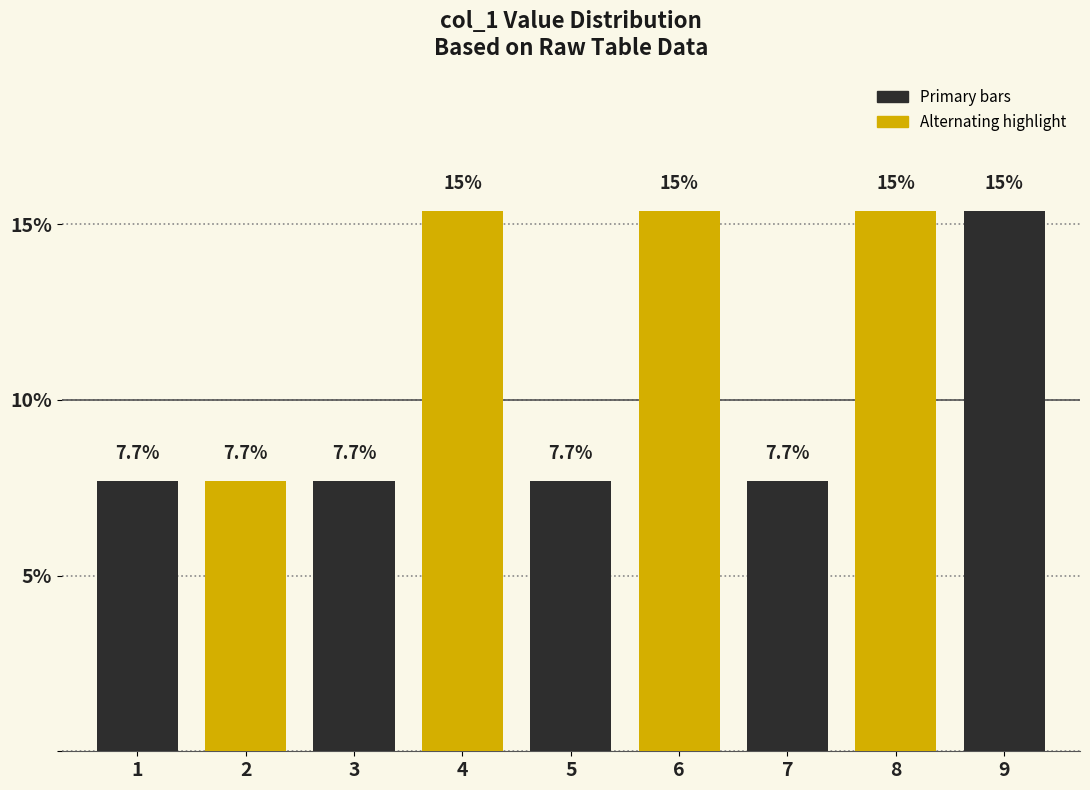

Reading left to right, what are all the values shown in this chart?

7.7	7.7	7.7	15.4	7.7	15.4	7.7	15.4	15.4